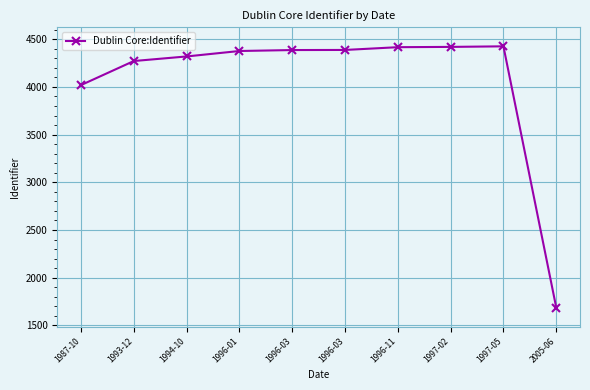

At which label is the value closest to 3056?

1987-10